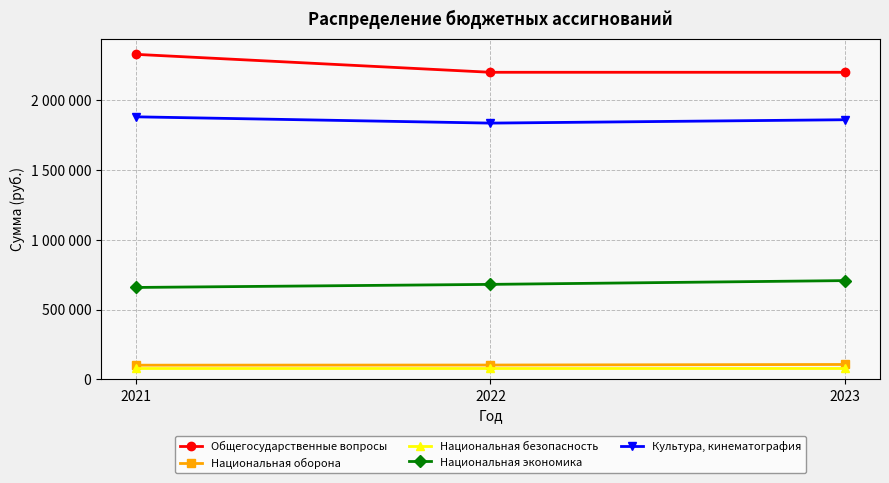

Is the value of Культура, кинематография at 2022 greater than the value of Национальная оборона at 2022?

Yes